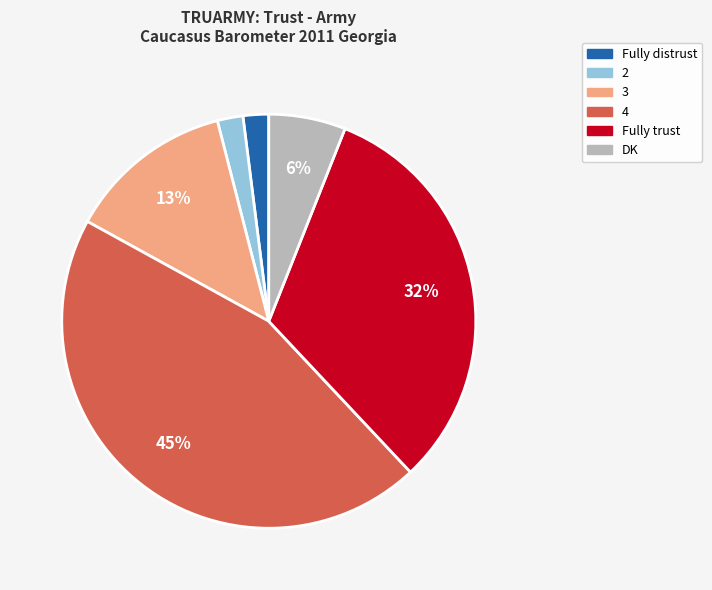

To the nearest percent, what is the combined percentage of Fully trust and 2?

34%